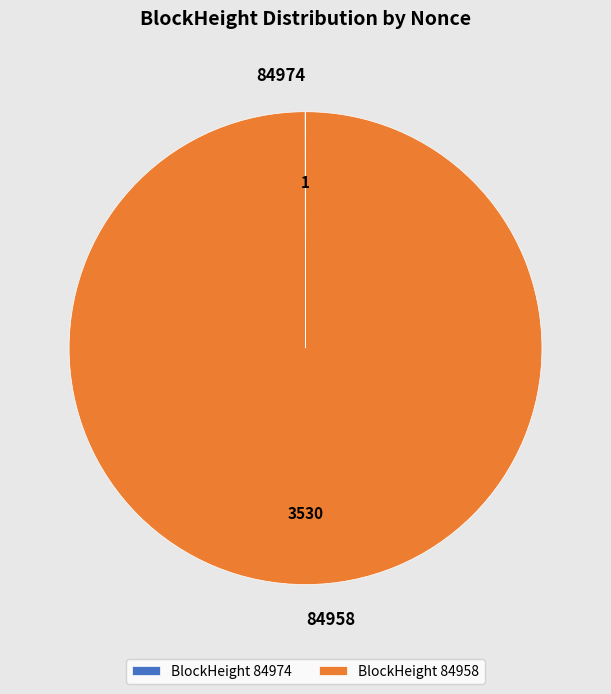

True or false: 84958 accounts for 94% of the total.

False